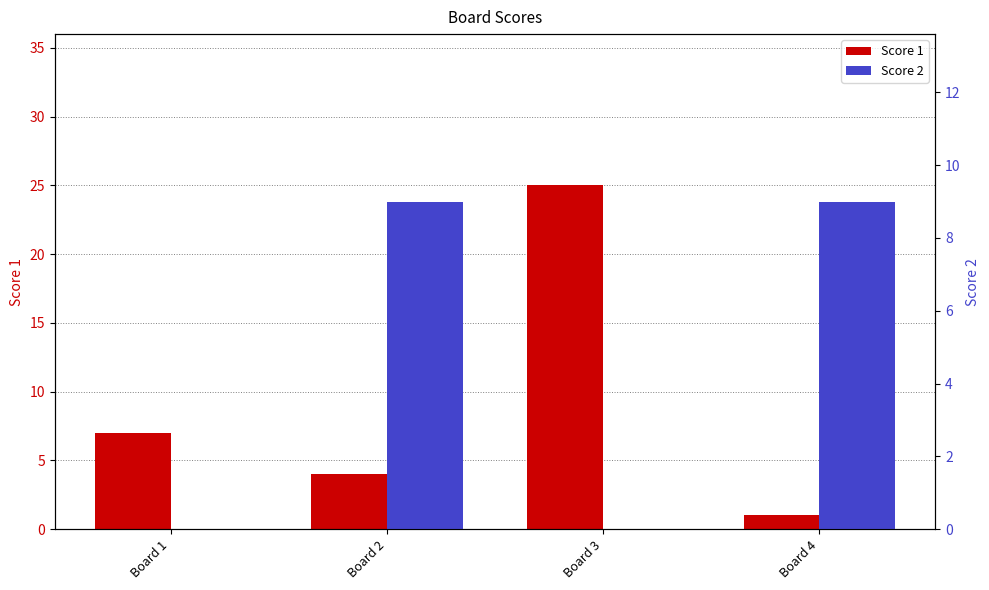

How many bars are there in total?

8